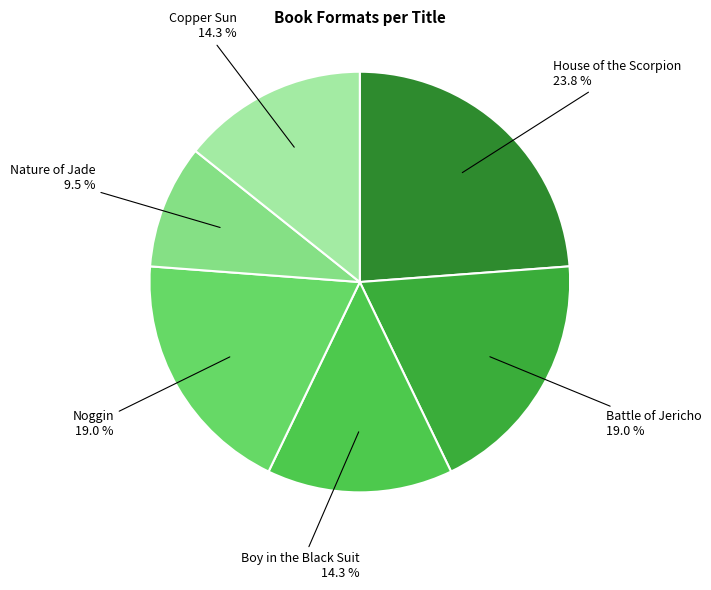

Count the number of slices in the pie.

6